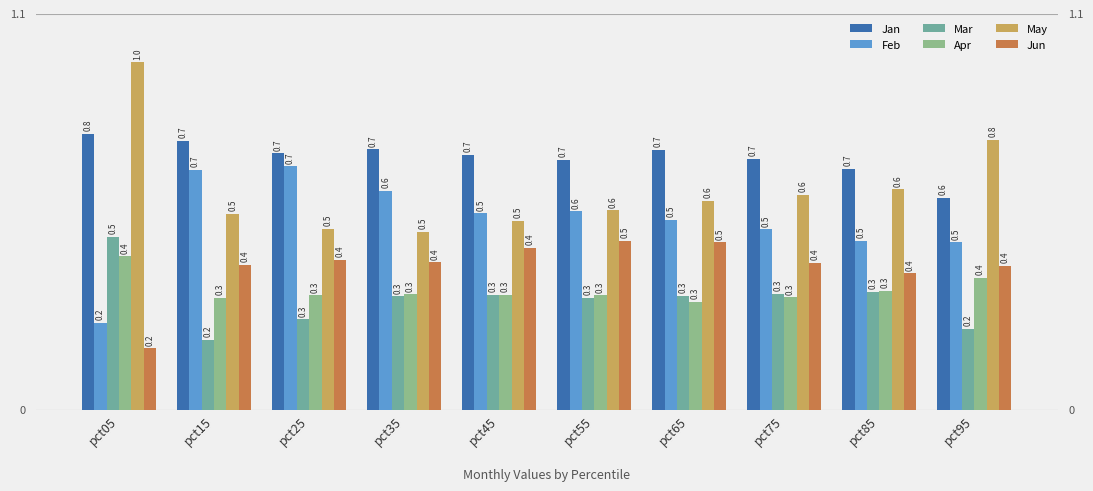

How many bars are there in each group?

6